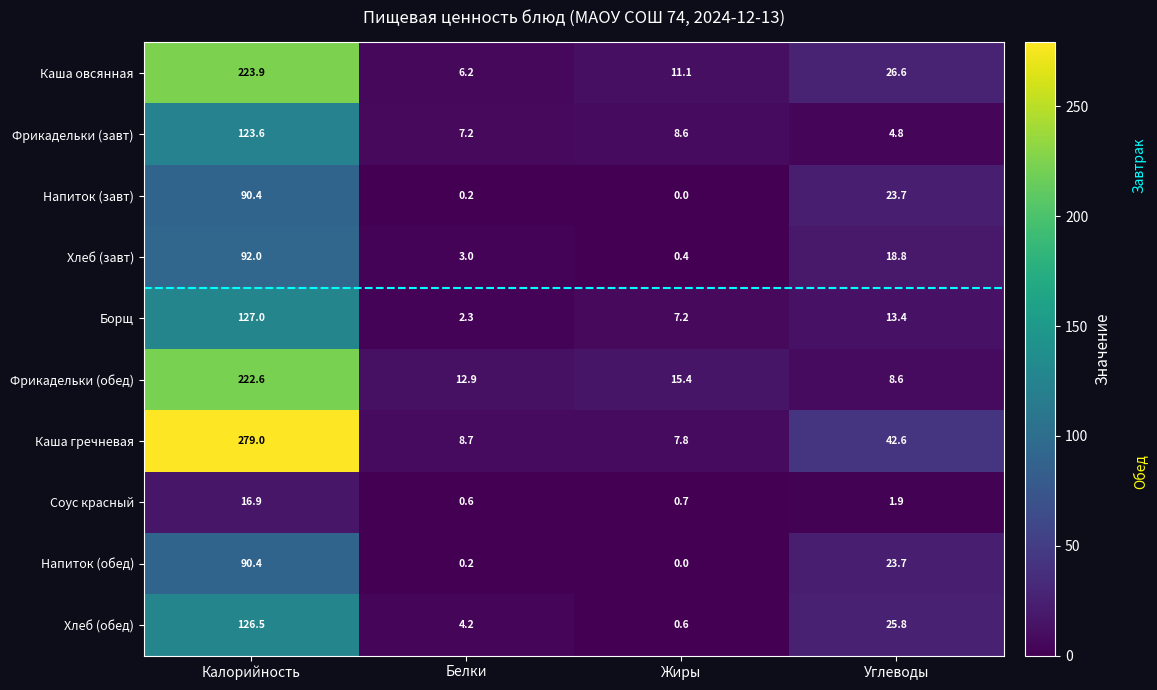

Which category has the highest value across all series?

Калорийность